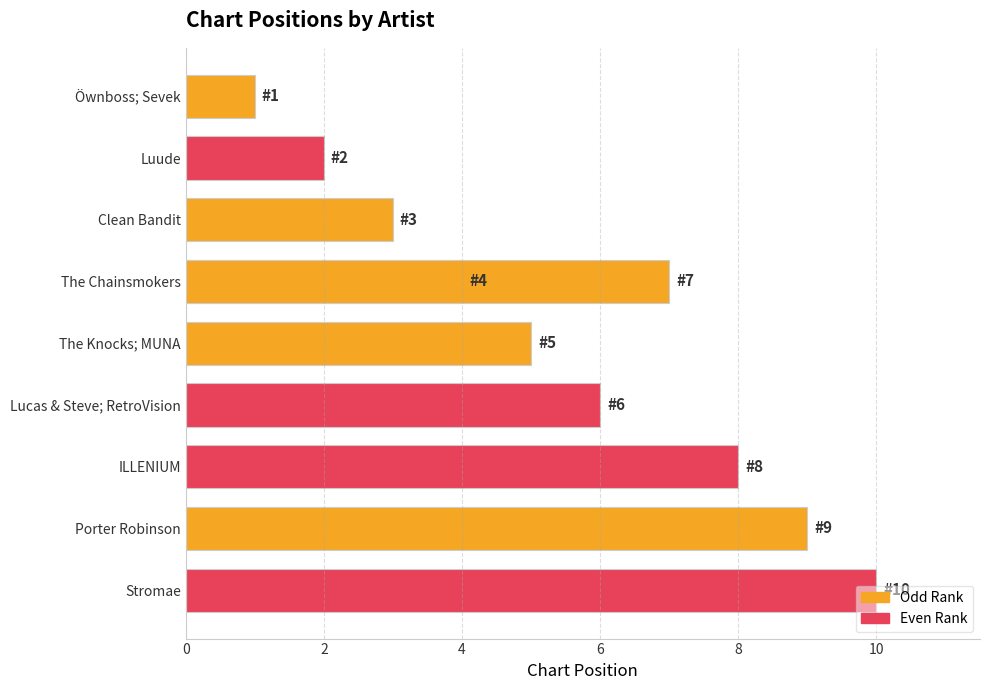

What is the change in value from Öwnboss; Sevek to ILLENIUM?

+7